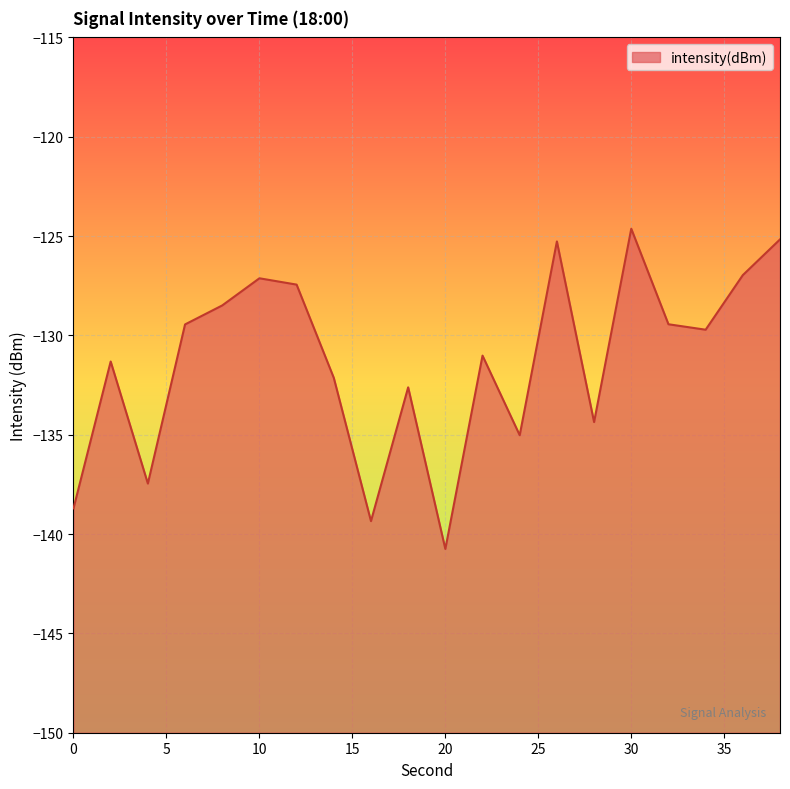

What is the approximate value at 30?

-124.6